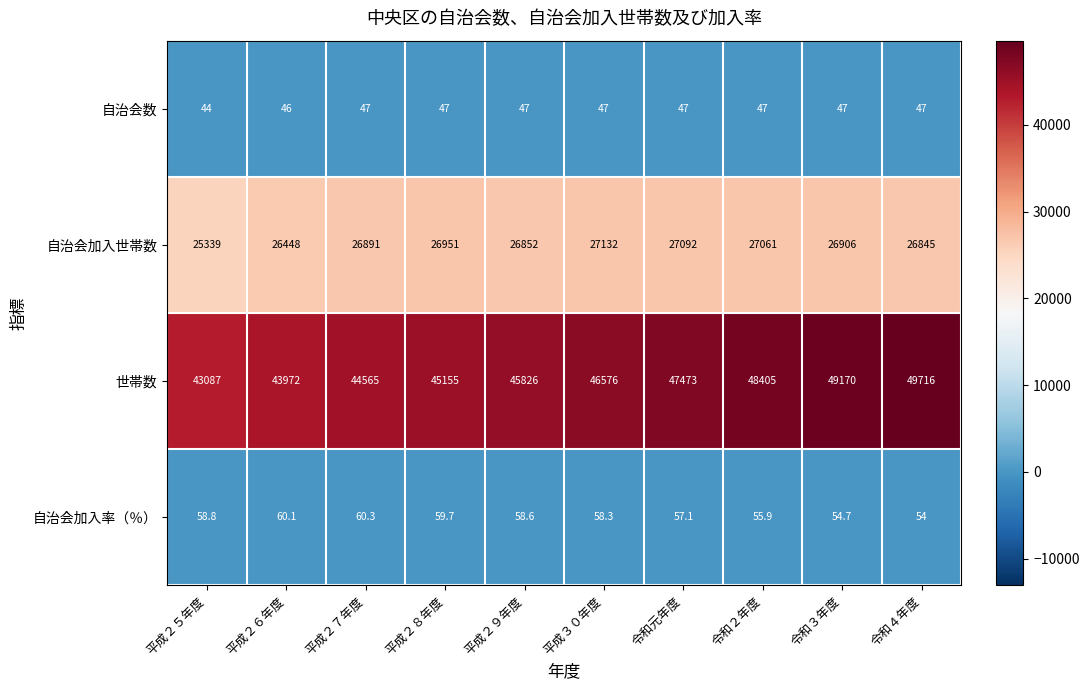

At which category does the chart reach its minimum across all series?

平成２５年度